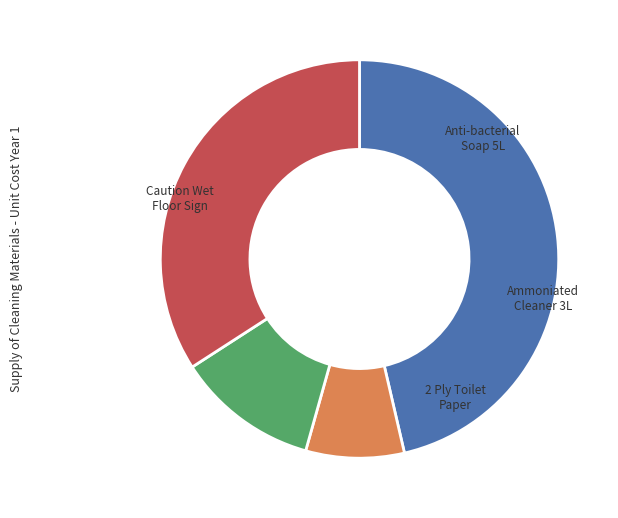

Does any single category account for the majority?

No